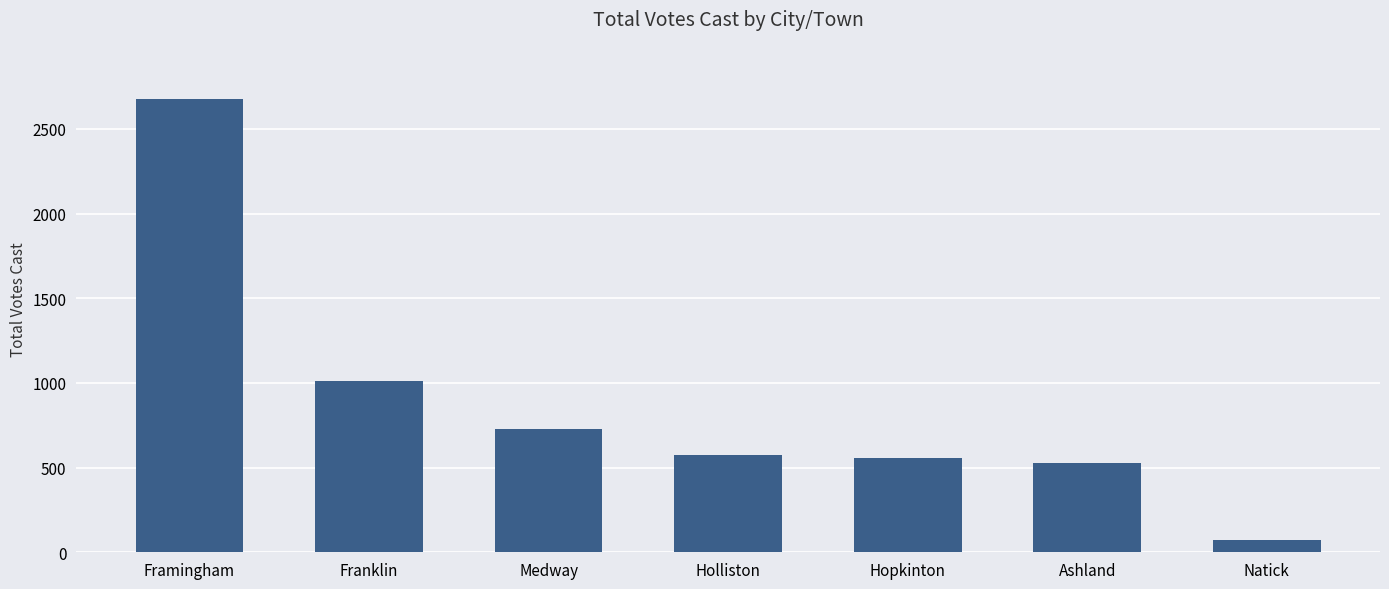

Which category has the highest value across all series?

Framingham